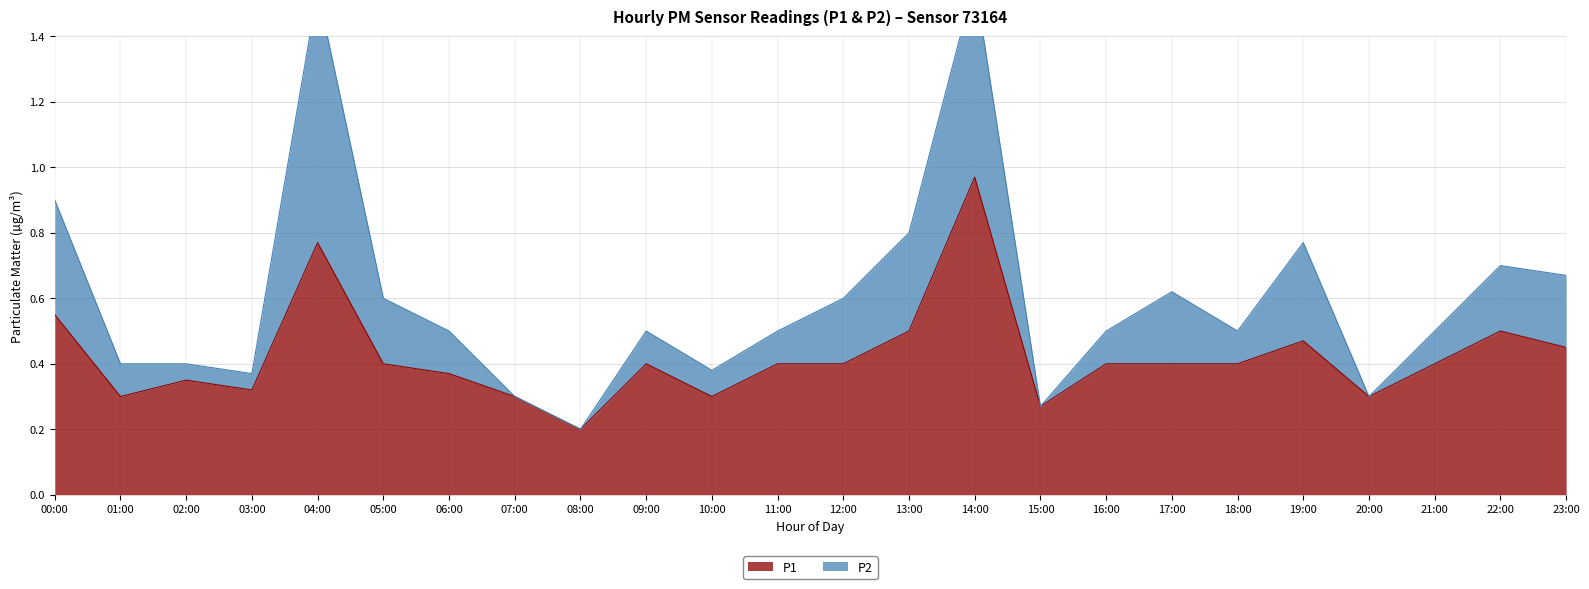

Rank the categories by P1 value from highest to lowest.

14:00, 04:00, 00:00, 13:00, 22:00, 19:00, 23:00, 05:00, 09:00, 11:00, 12:00, 16:00, 17:00, 18:00, 21:00, 06:00, 02:00, 03:00, 01:00, 07:00, 10:00, 20:00, 15:00, 08:00